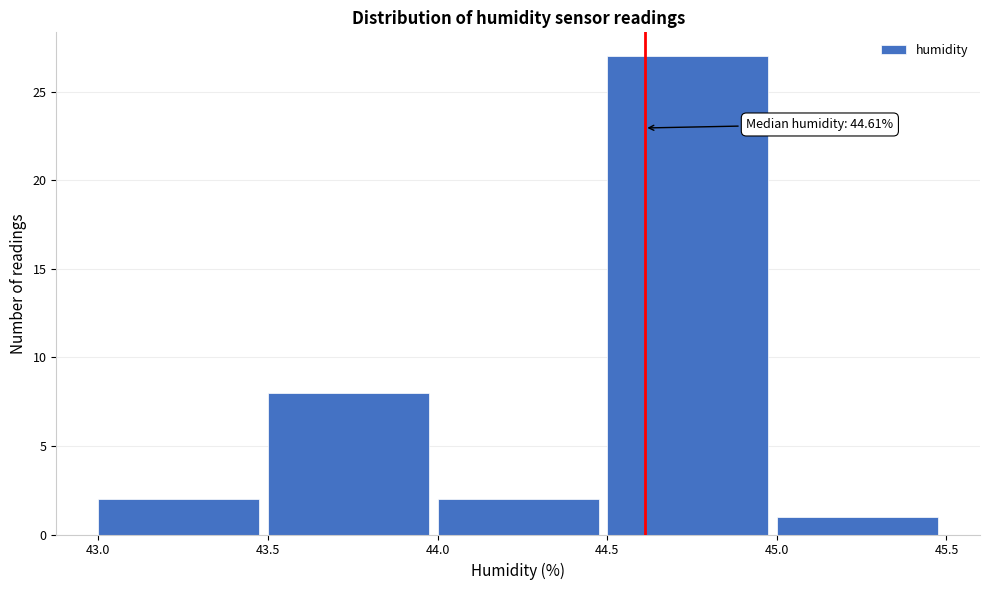

Over which range of the x-axis is the bar tallest?

44.5 to 45.0